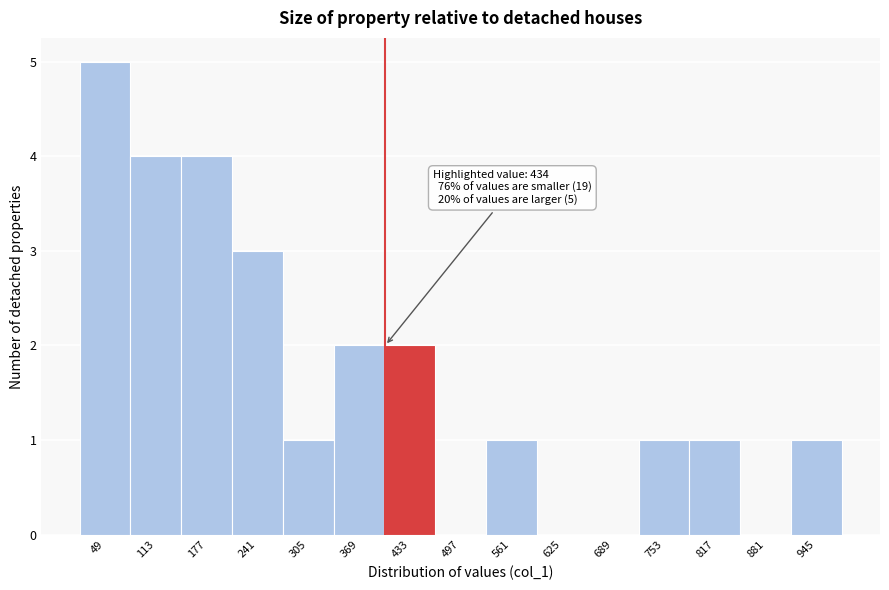

Reading right to left, list all the values displayed in this chart.

945=1	881=0	817=1	753=1	689=0	625=0	561=1	497=0	433=2	369=2	305=1	241=3	177=4	113=4	49=5